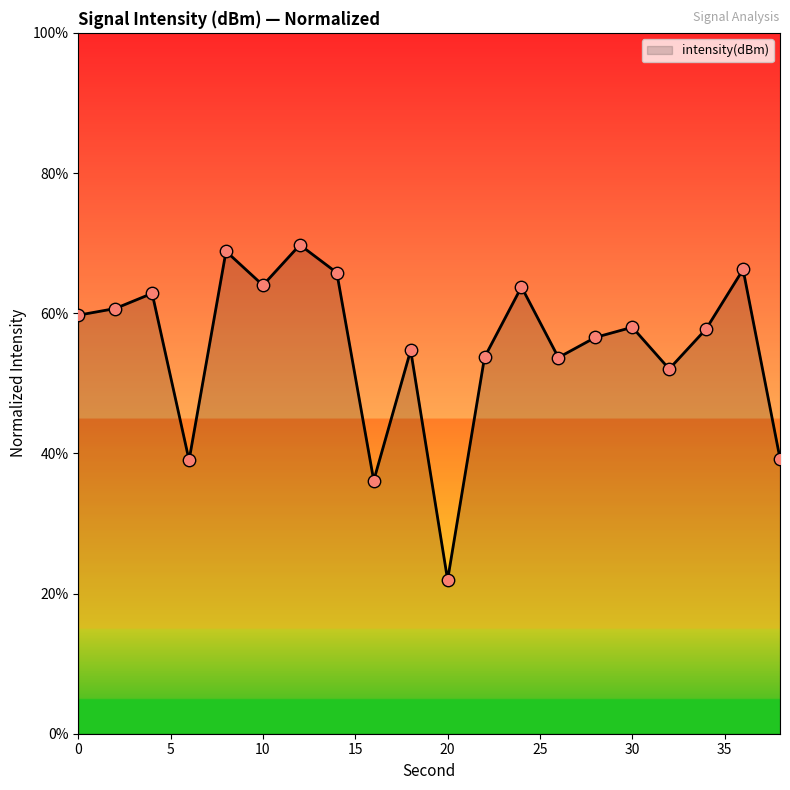

What is the difference between the maximum and minimum values?

47.8